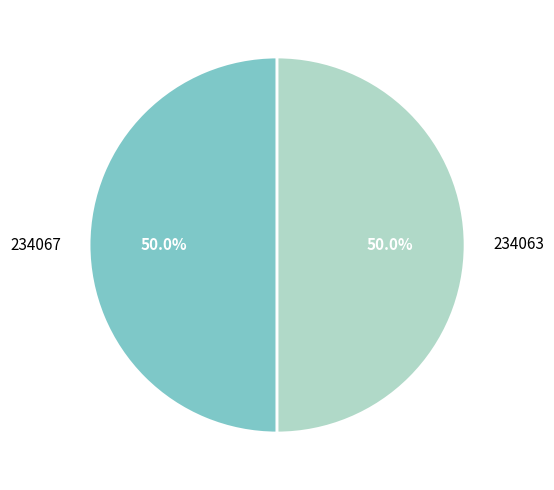

What is the total percentage of 234067 and 234063?

100.0%